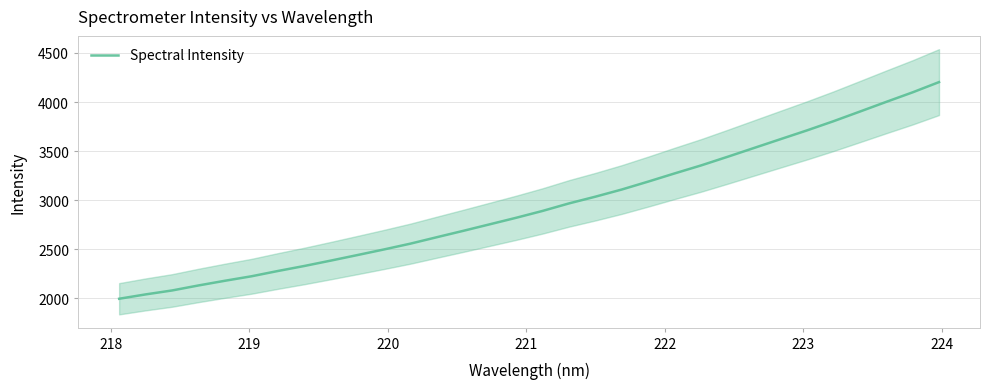

How many categories are shown in the chart?

32